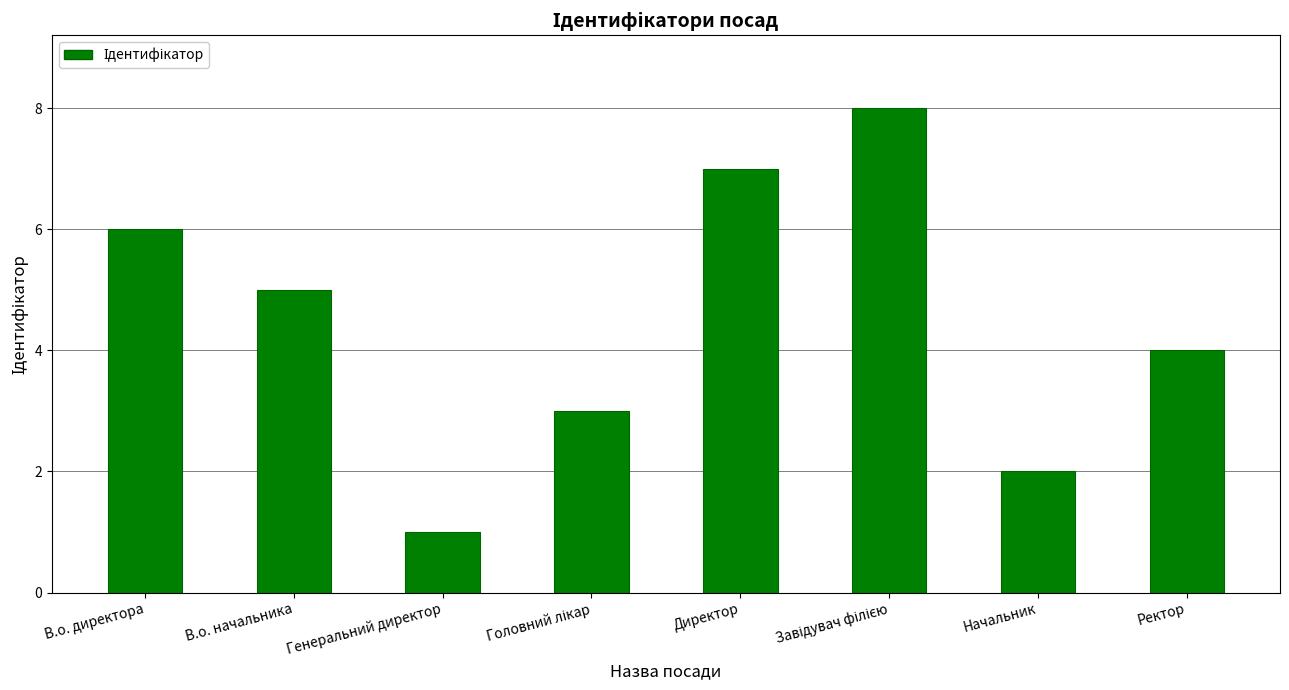

Are the bars grouped side by side (vs. stacked)?

No